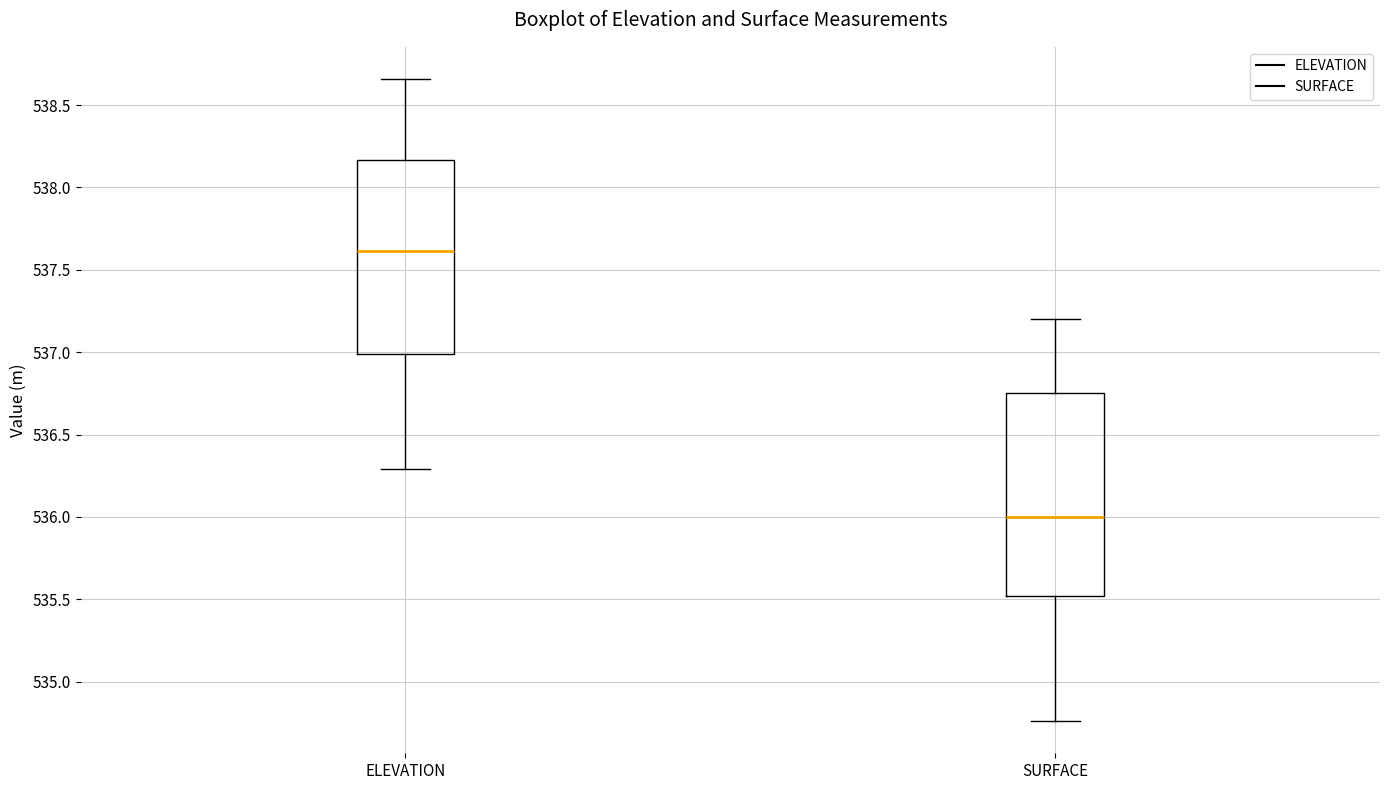

Where does the upper whisker of the box for SURFACE end on the y-axis? The values are not printed on the chart, so give them approximately, as read against the axis.

537.20